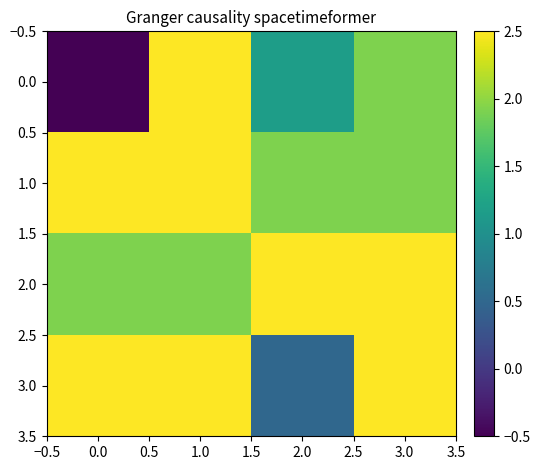

Reading left to right, extract all data points from this chart.

0.0: 0.0=-0.5	1.0=2.5	2.0=1.2	3.0=1.9
1.0: 0.0=2.5	1.0=2.5	2.0=1.9	3.0=1.9
2.0: 0.0=1.9	1.0=1.9	2.0=2.5	3.0=2.5
3.0: 0.0=2.5	1.0=2.5	2.0=0.5	3.0=2.5